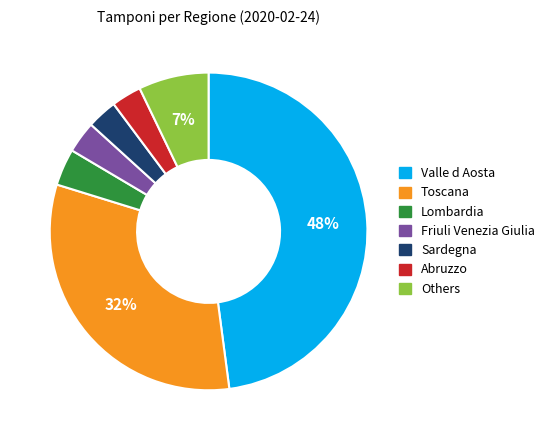

Does any single category account for the majority?

No